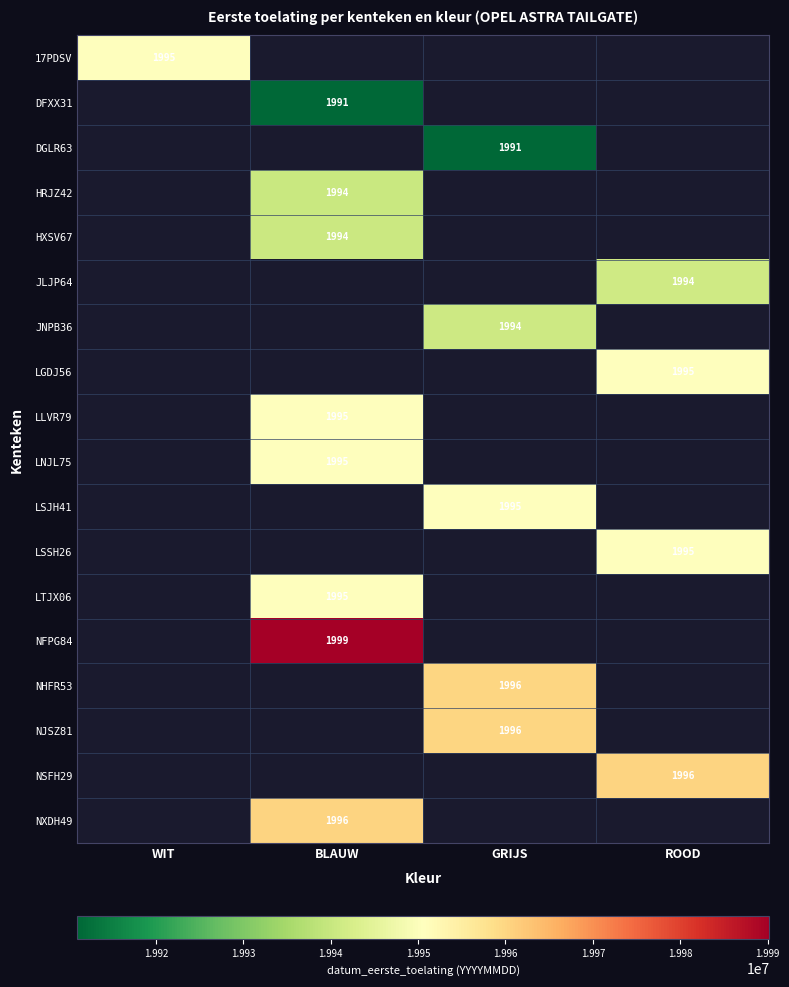

True or false: DGLR63 has a value of 1991 at GRIJS.

True